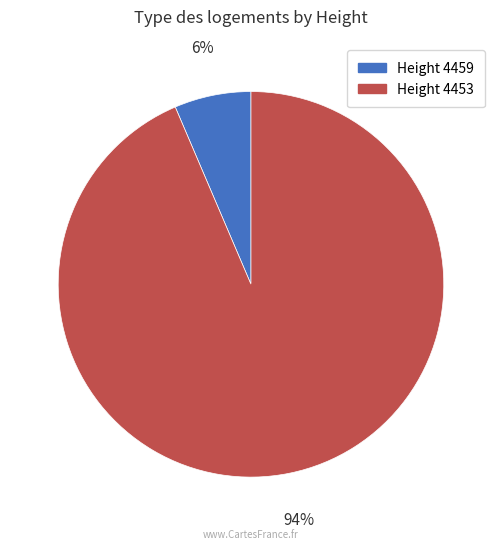

To the nearest percent, what is the average slice percentage?

50%